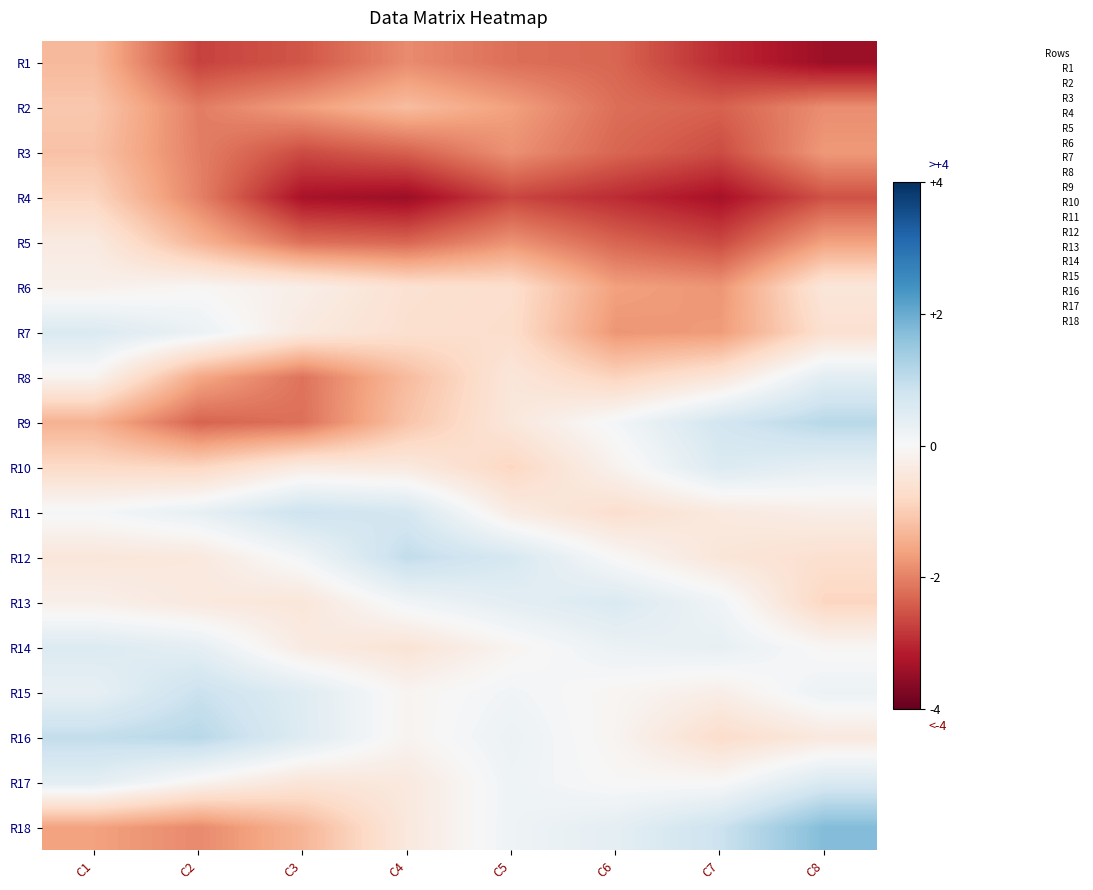

What is the minimum value shown in the chart?

-3.4